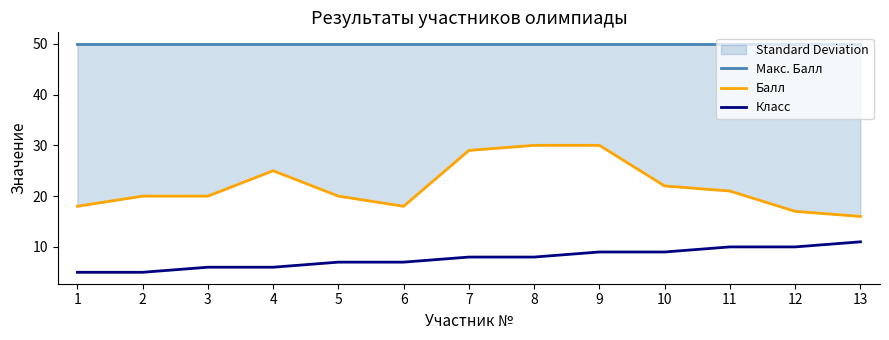

Reading left to right, list all the values displayed in this chart.

Макс. Балл: 1=50	2=50	3=50	4=50	5=50	6=50	7=50	8=50	9=50	10=50	11=50	12=50	13=50
Балл: 1=18	2=20	3=20	4=25	5=20	6=18	7=29	8=30	9=30	10=22	11=21	12=17	13=16
Класс: 1=5	2=5	3=6	4=6	5=7	6=7	7=8	8=8	9=9	10=9	11=10	12=10	13=11